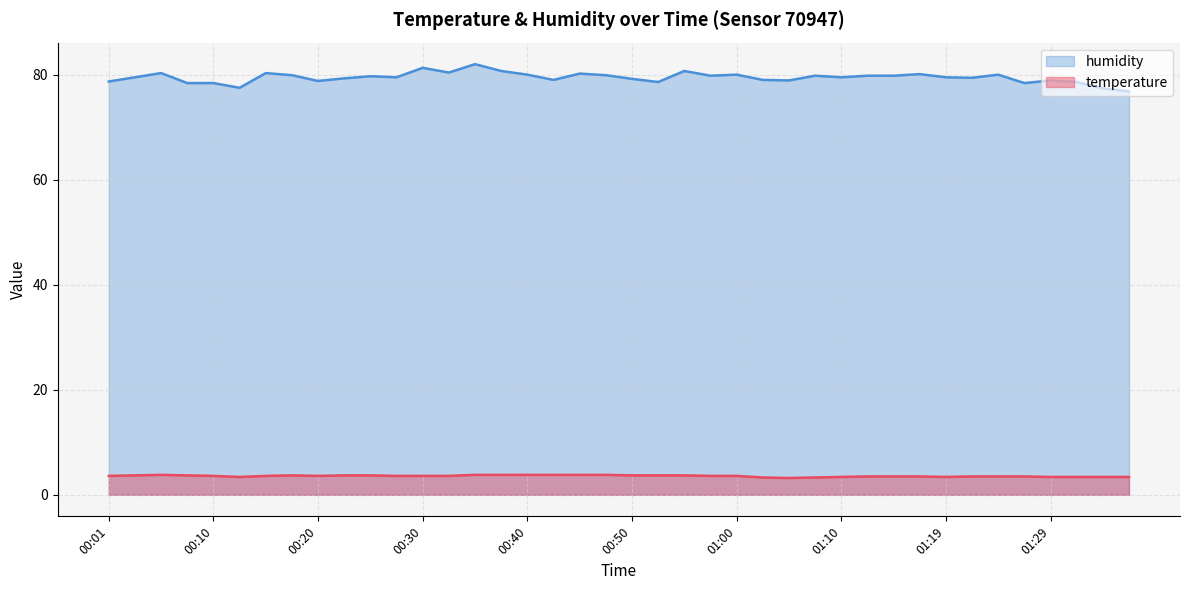

At 00:23, list the series in order from smallest to largest.

temperature, humidity